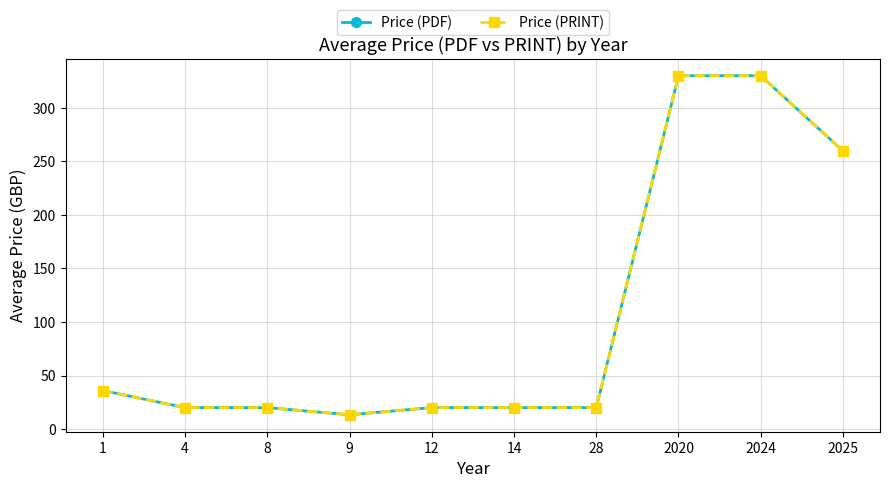

Is it true that Price (PDF) equals 35.6 at 28?

False